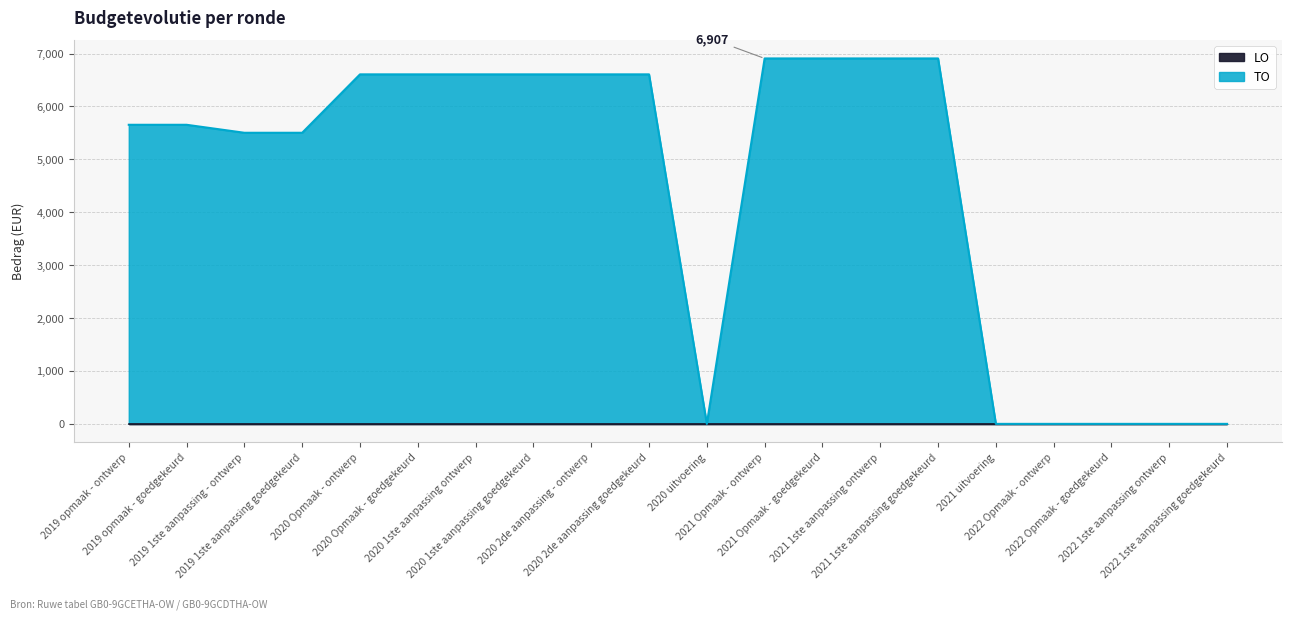

Does the chart display data point markers on the line(s)?

No